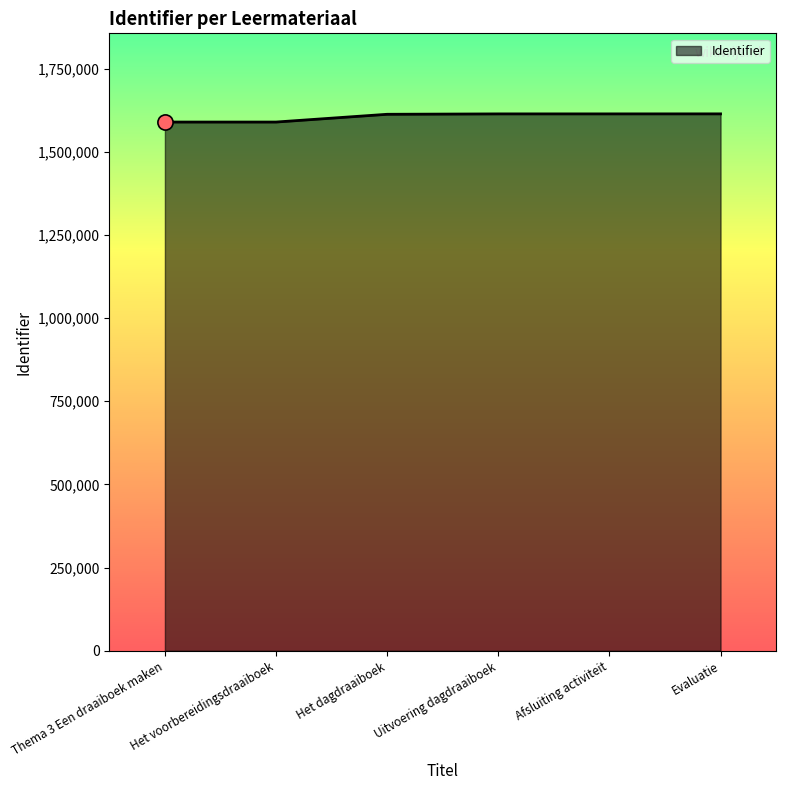

What is the change in value from Thema 3 Een draaiboek maken to Het dagdraaiboek?

+23314